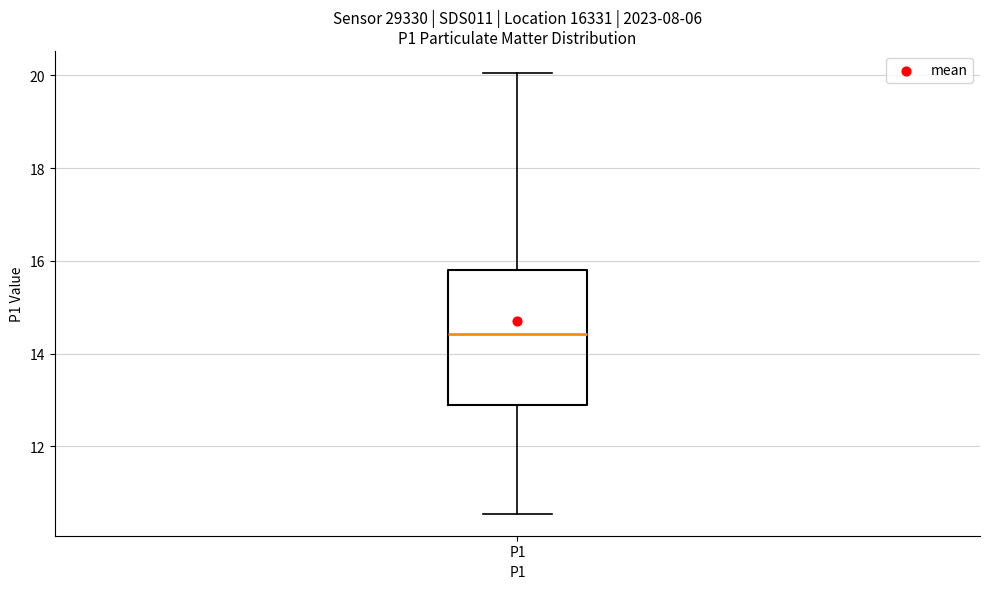

Transcribe this box plot: give where the median line is, the range the box spans, and where the two whiskers end, as read against the y-axis. The values are not printed on the chart, so give them approximately, as read against the axis.

median 14.4, box 13.0 to 15.8, whiskers 10.6 to 20.0